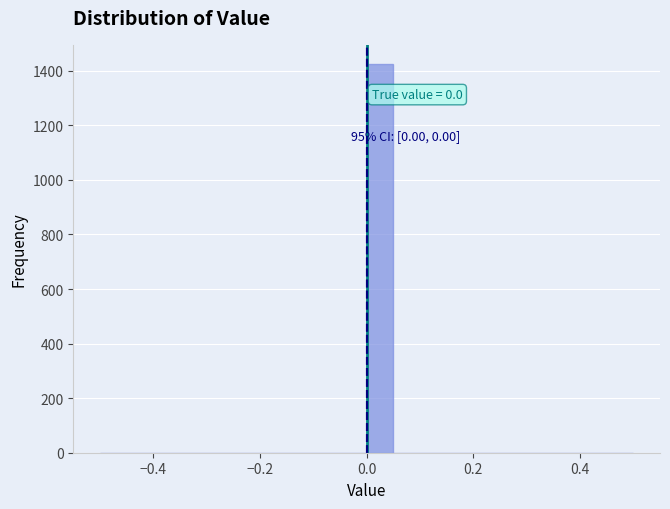

Read against the x-axis, roughly where is the centre of the tallest bar?

0.02